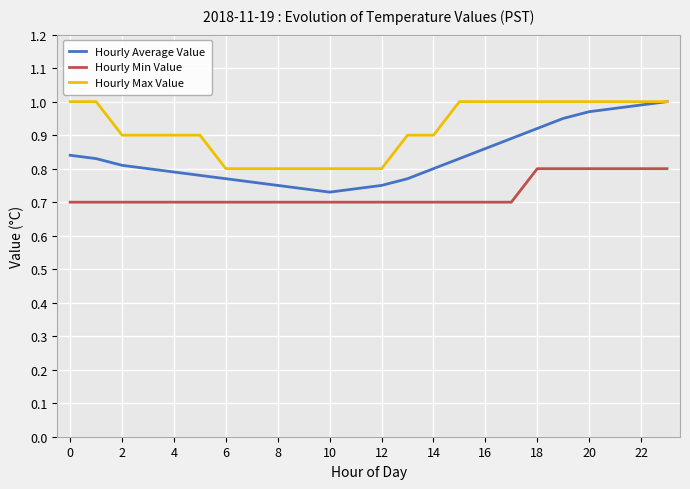

Which series has the largest total across all categories?

Hourly Max Value